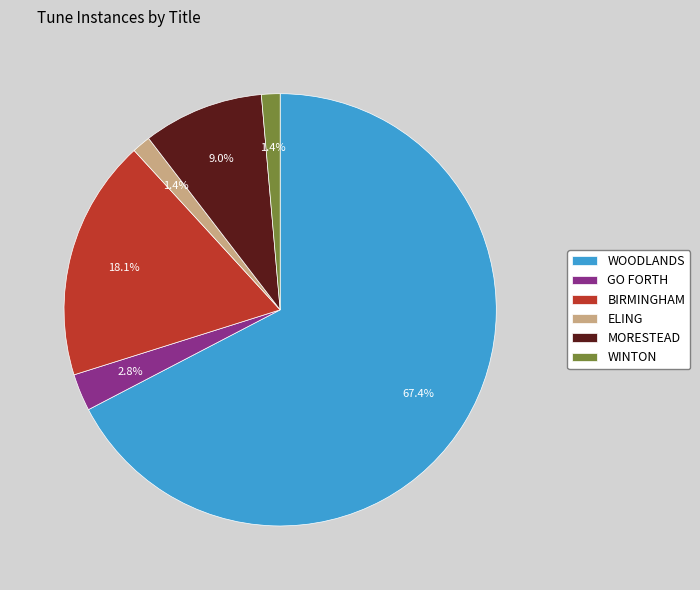

To the nearest percent, what is the combined percentage of WOODLANDS and ELING?

69%